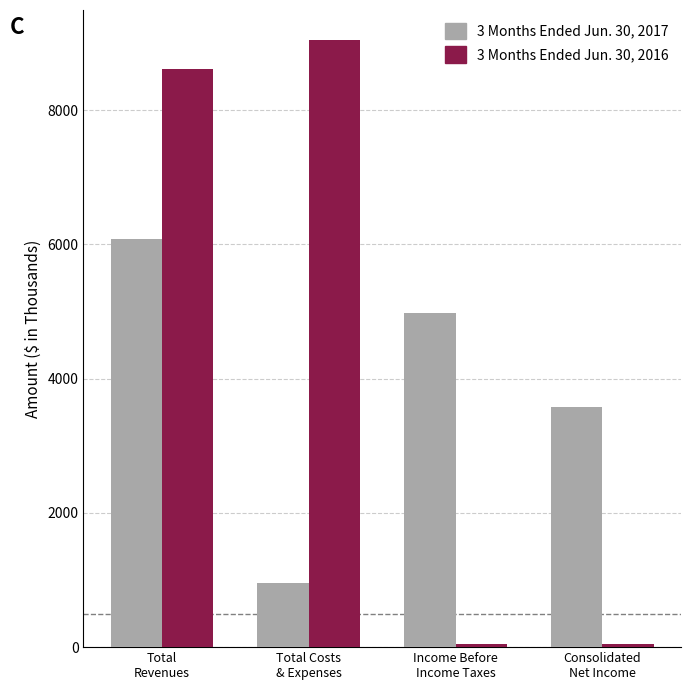

How many values in the 3 Months Ended Jun. 30, 2016 series are below 8611?

2